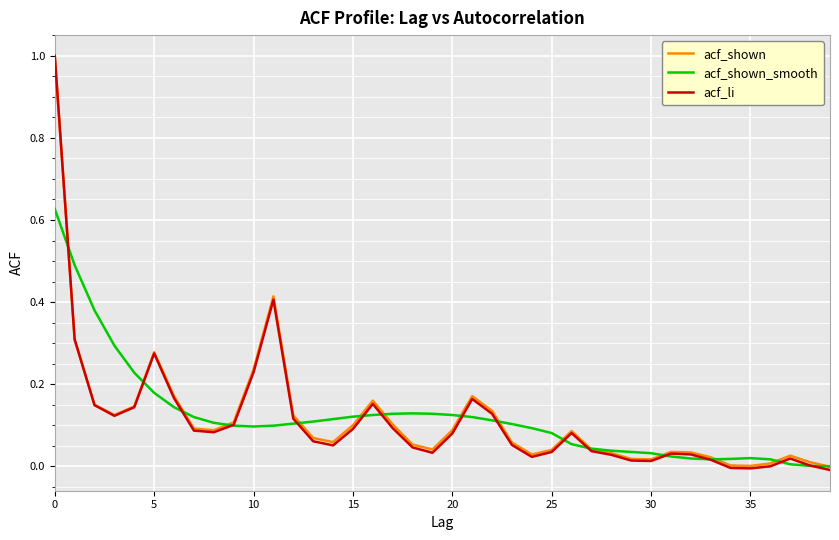

Which series has the widest spread of values?

acf_li